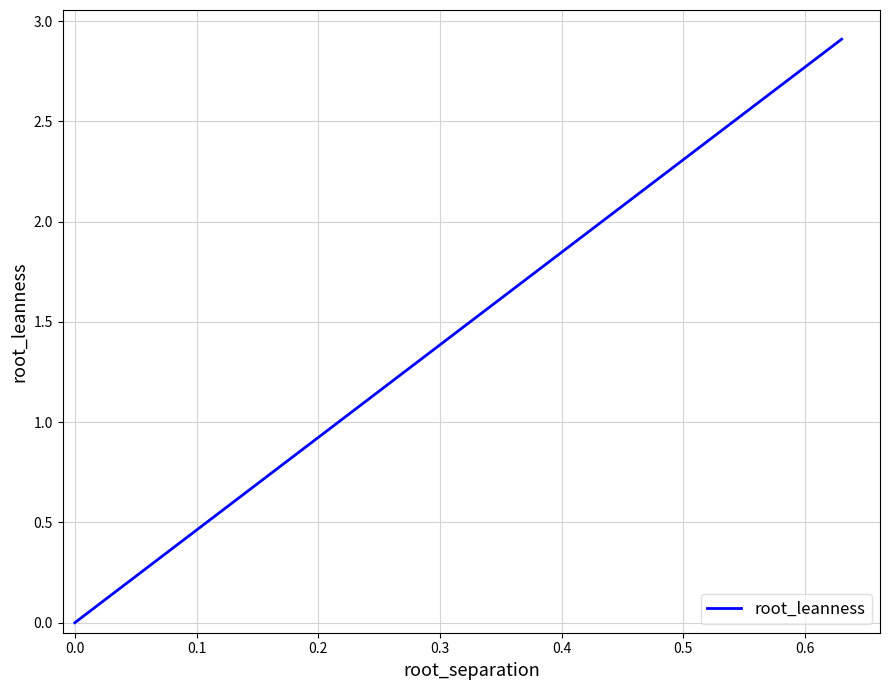

What is the maximum value shown in the chart?

2.9